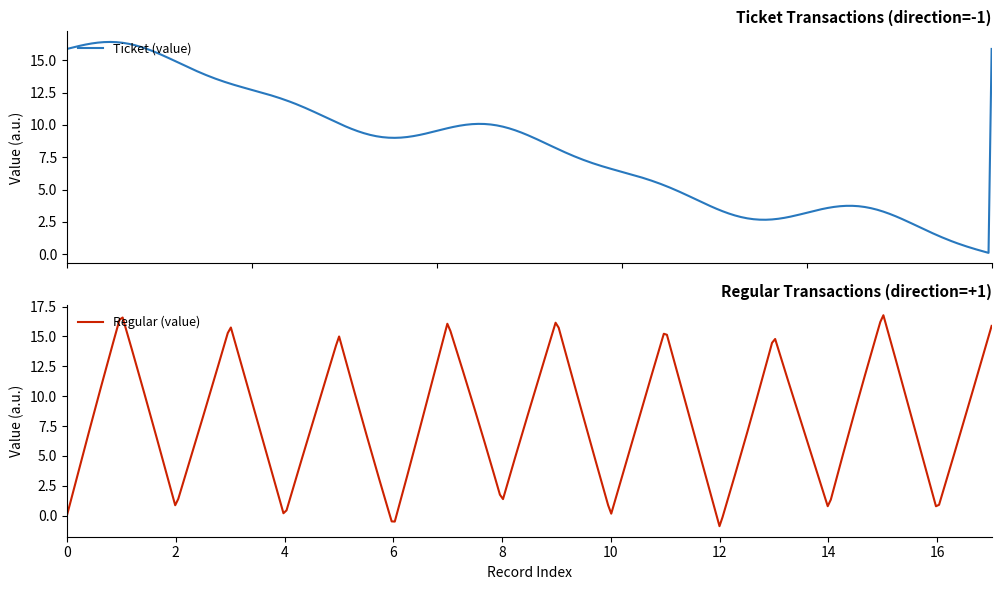

Does the chart have visible grid lines?

No